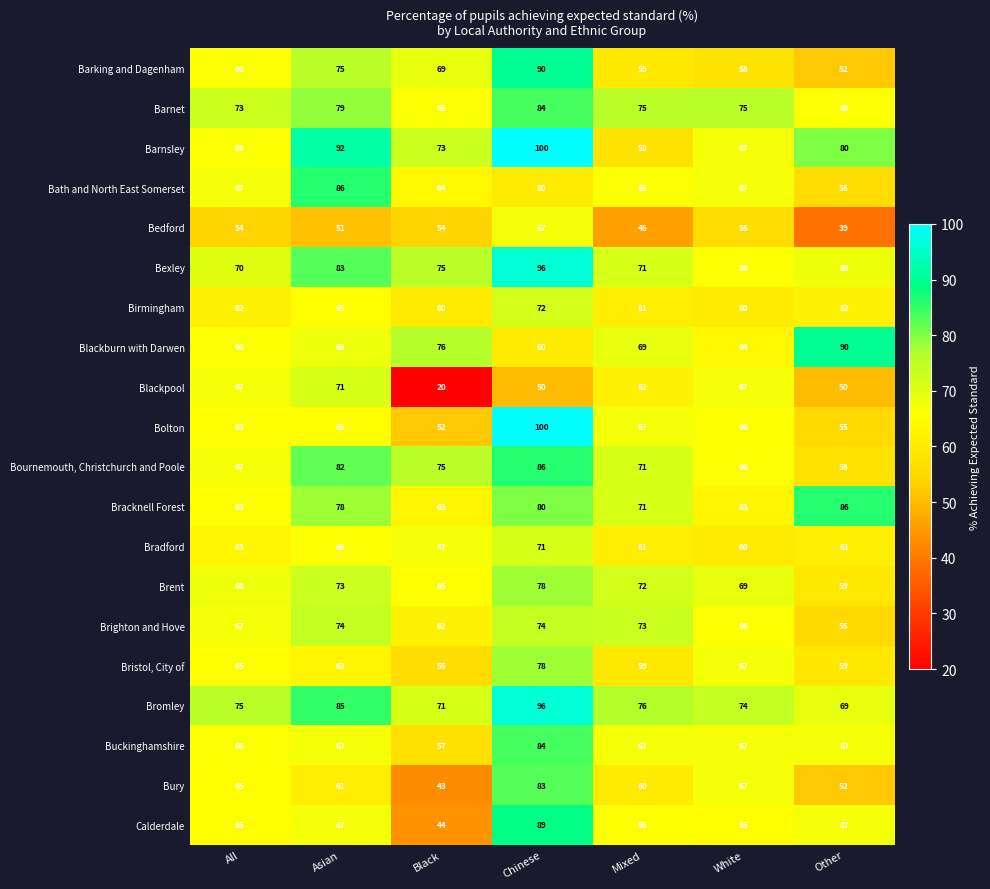

Which series has the largest total across all categories?

Bromley